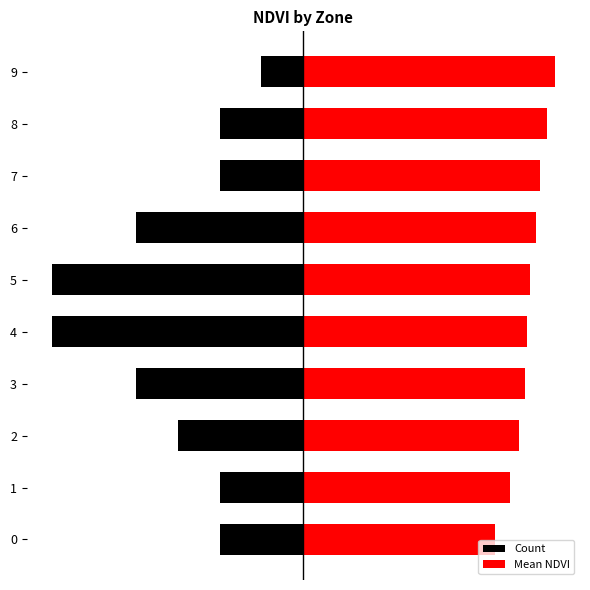

At how many categories does at least one series exceed 1?

10